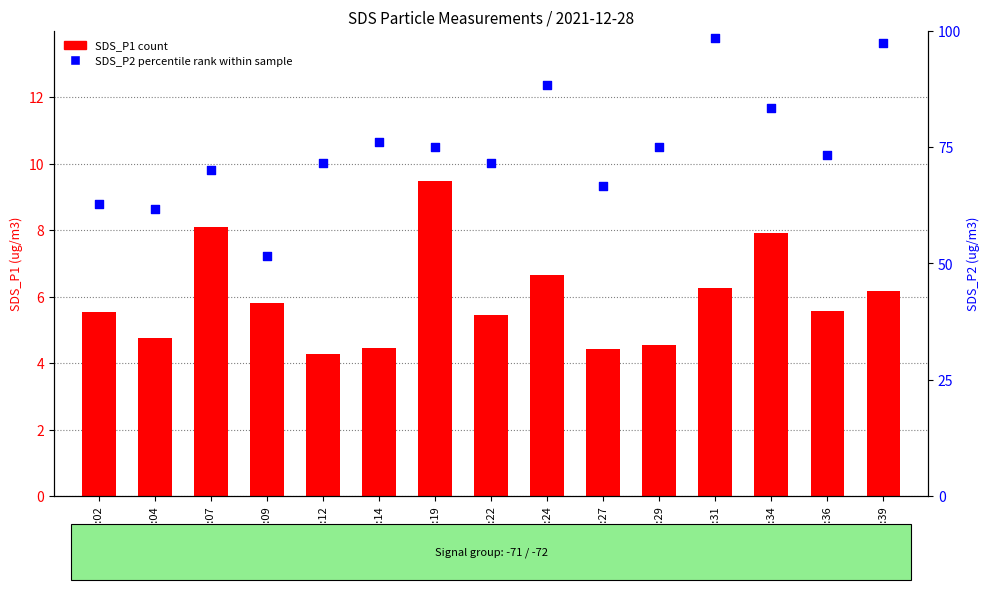

Which series reaches the maximum Y coordinate?

SDS_P2 (percentile rank)